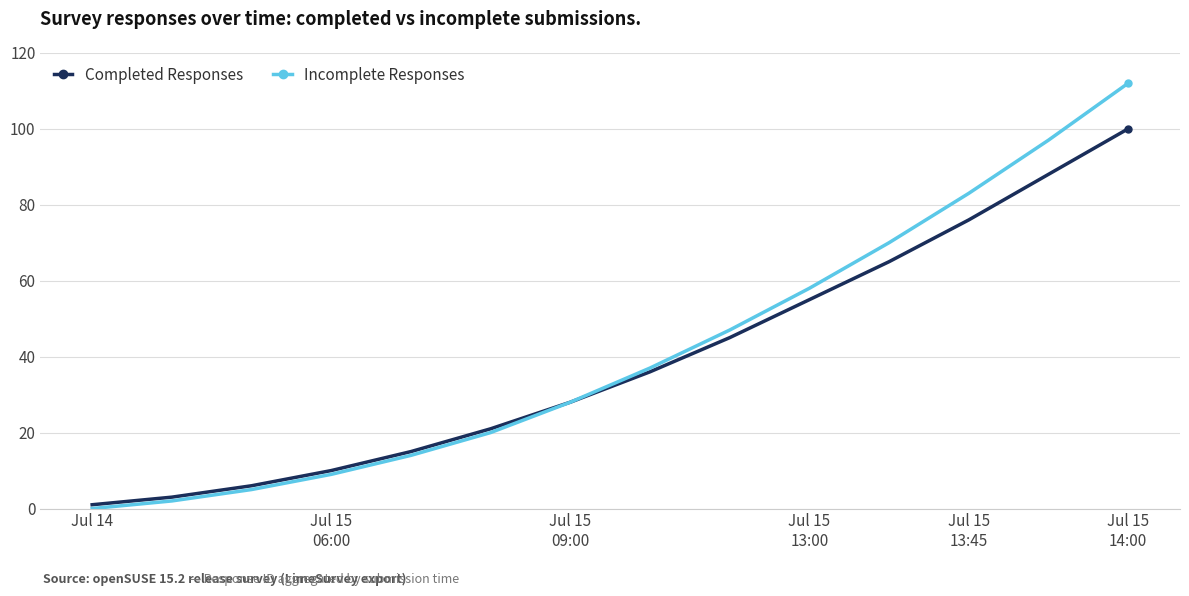

What is the maximum value shown in the chart?

112